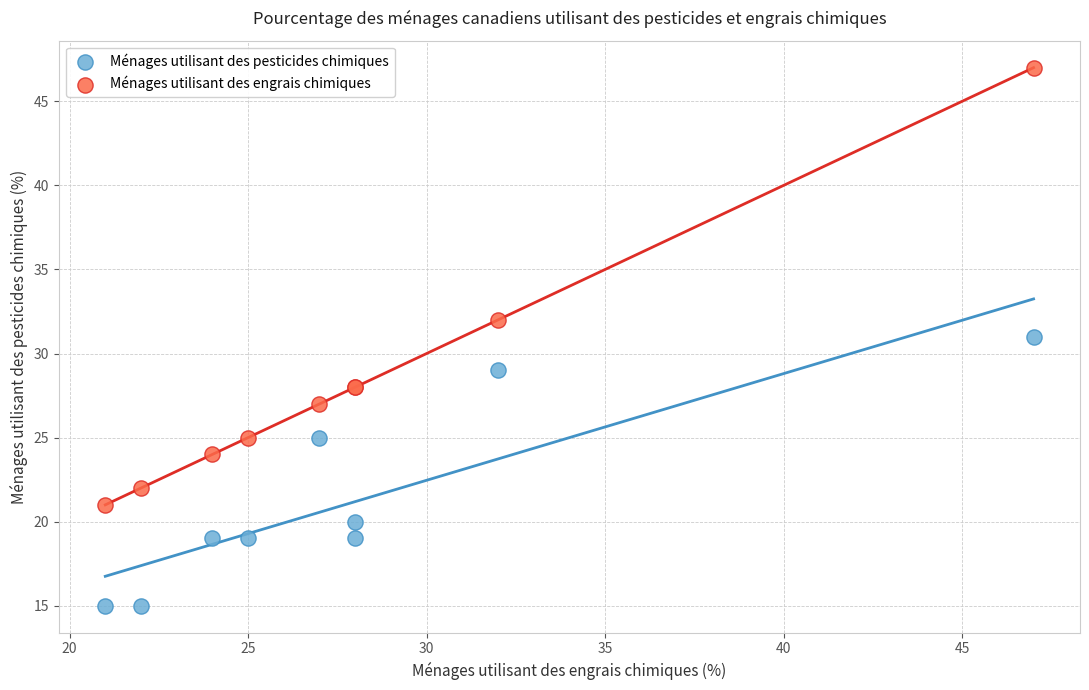

Which series has the largest Y range (max minus min)?

Ménages utilisant des engrais chimiques